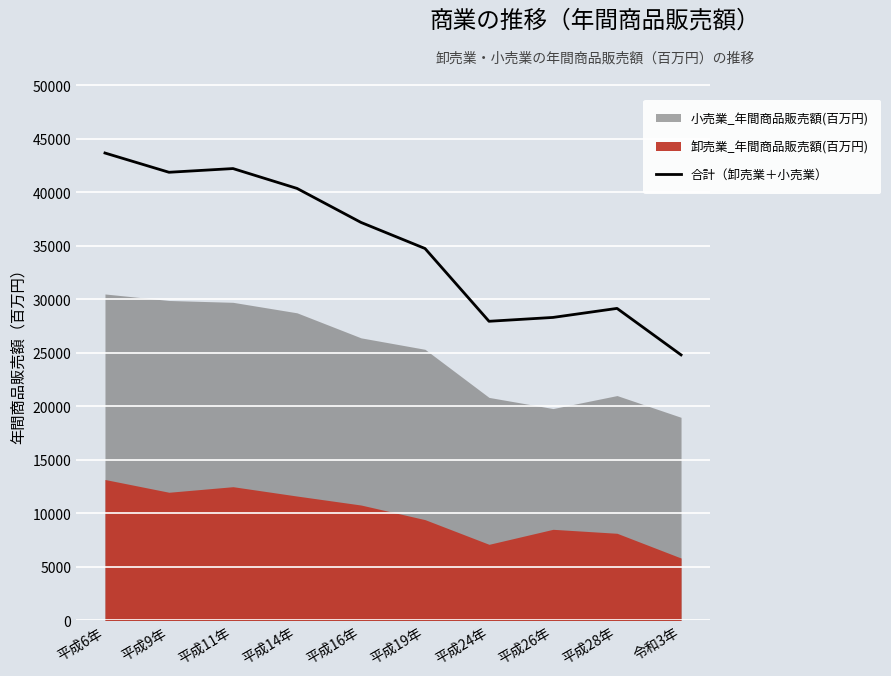

List the labels in order of value, smallest first.

令和3年, 平成24年, 平成26年, 平成28年, 平成19年, 平成16年, 平成14年, 平成9年, 平成11年, 平成6年